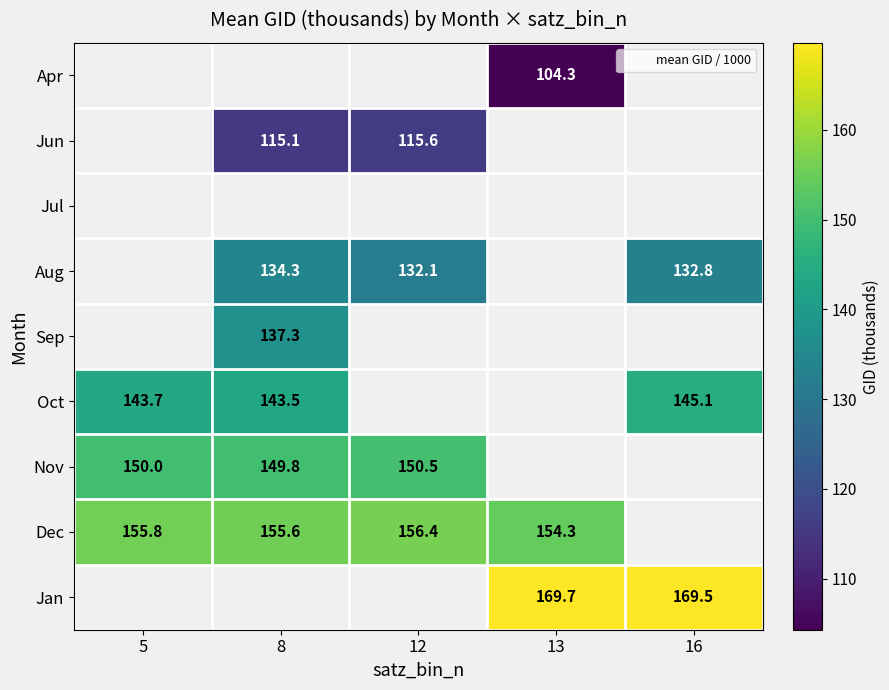

Which series has the widest spread of values?

Dec